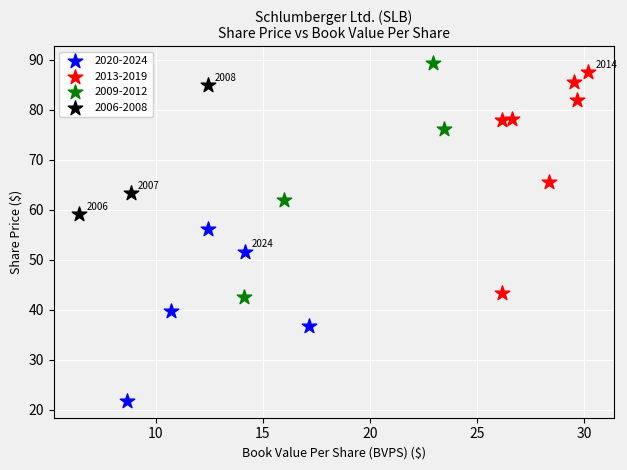

Which series contains the lowest Y value?

2020-2024